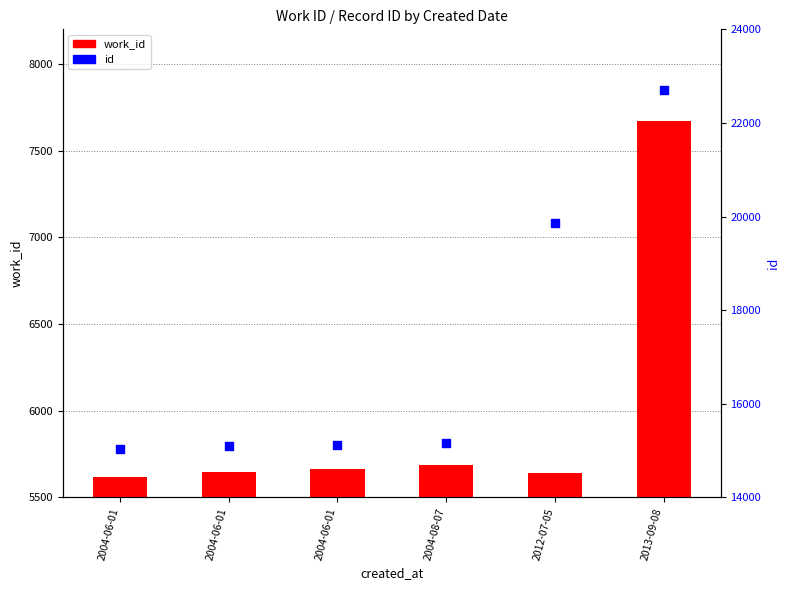

Which series reaches the minimum Y coordinate?

work_id